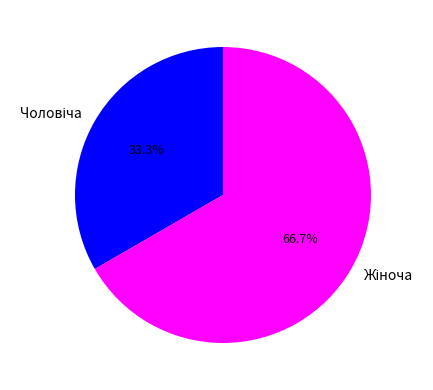

Is there any slice that represents more than half of the pie?

Yes